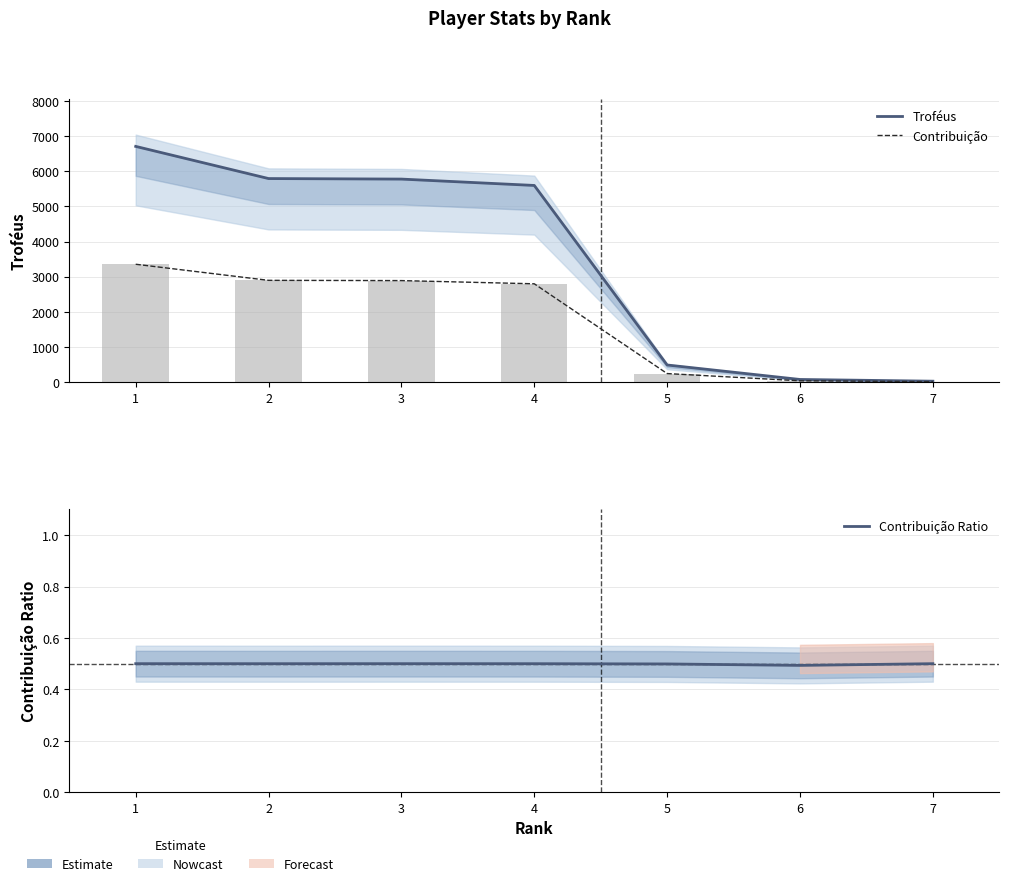

Are the bars horizontal?

No